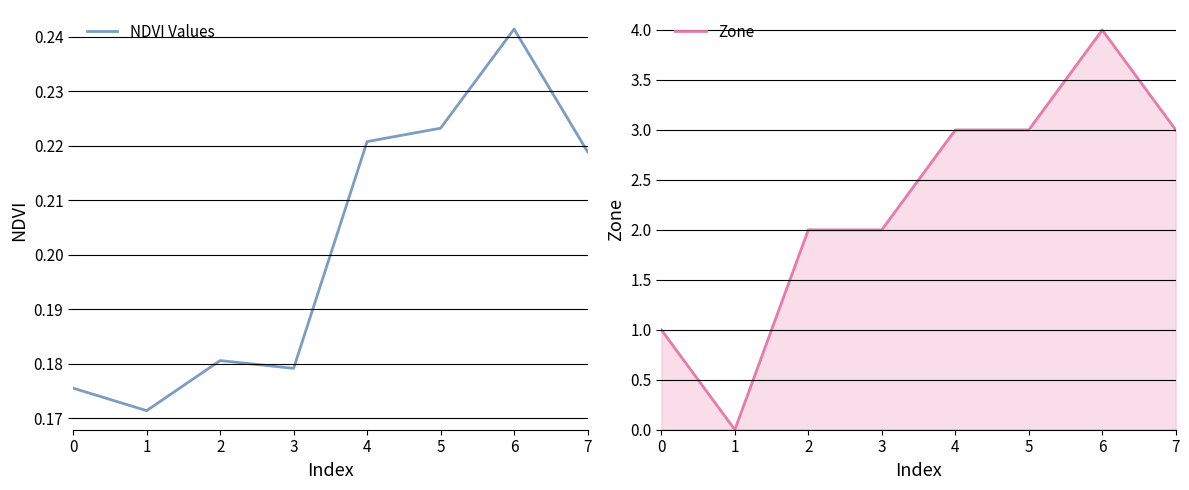

Count the number of data series in this chart.

2